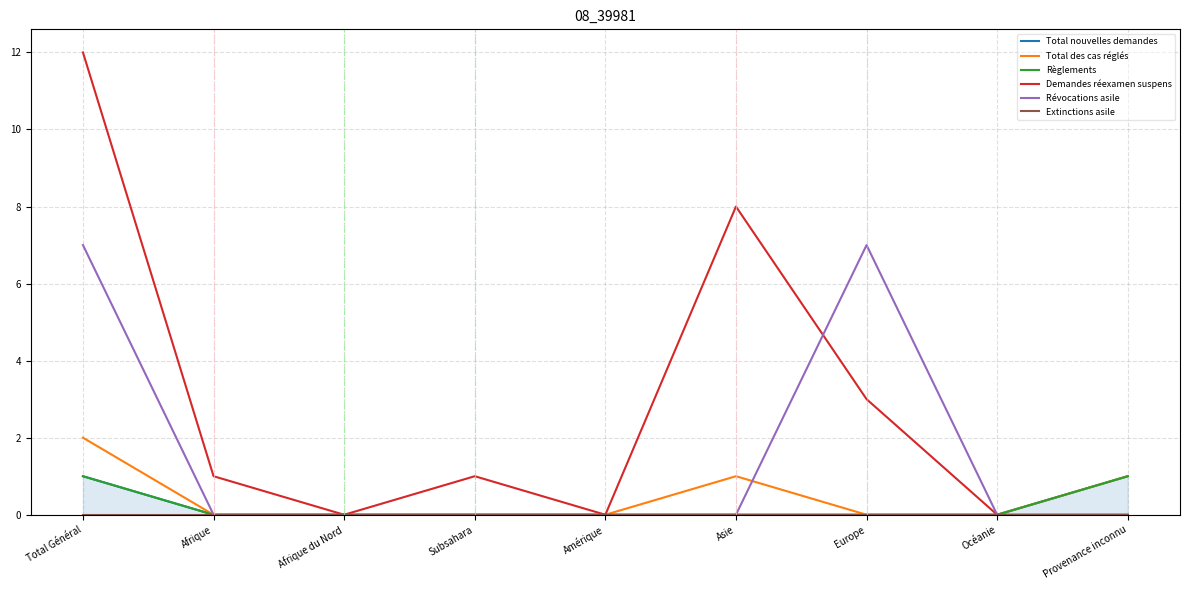

At which label does Demandes réexamen suspens reach its peak?

Total Général